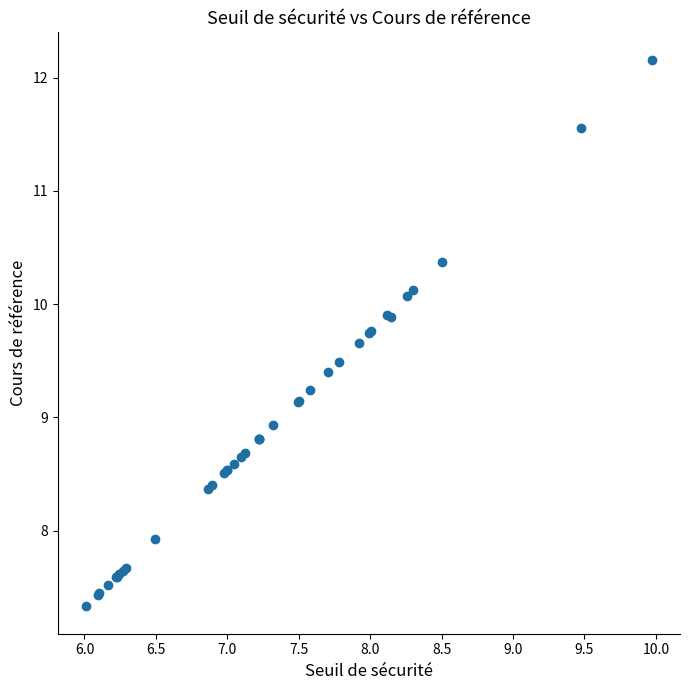

What Y value in the scatter plot is closest to 9?

8.9